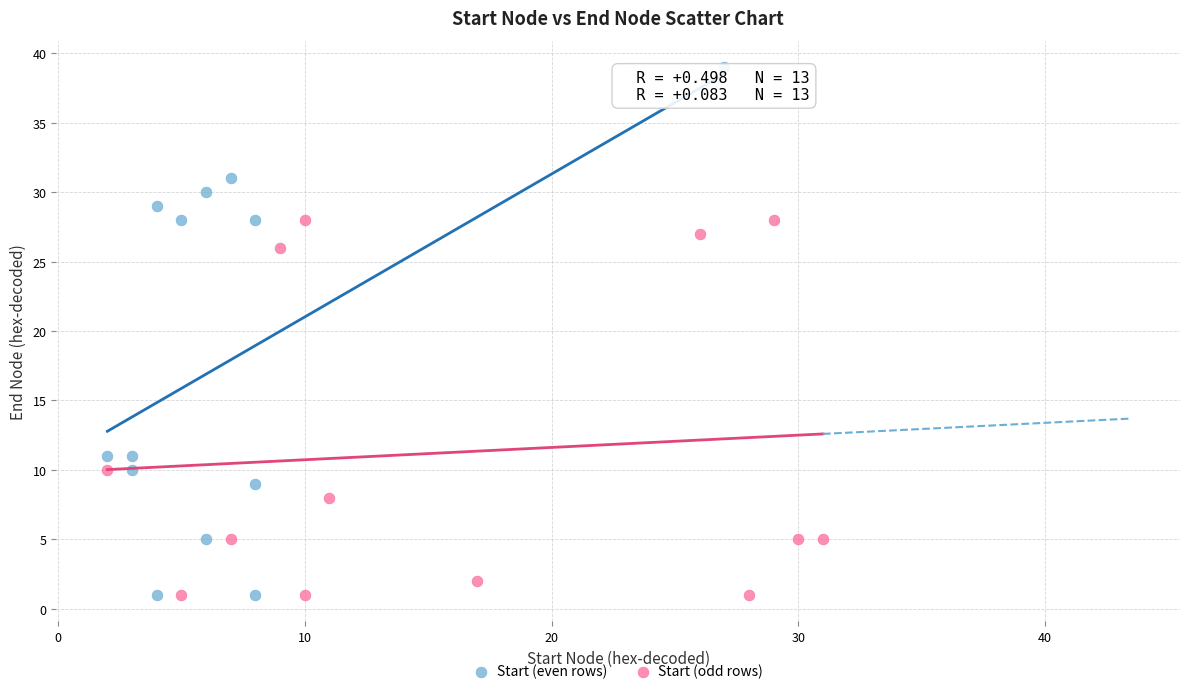

What are all the series names shown in the legend?

Start (even rows), Start (odd rows)